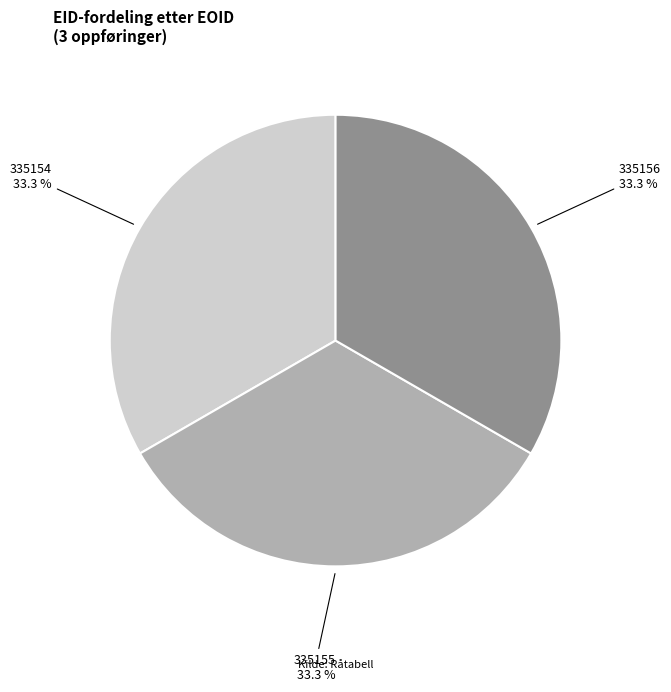

To the nearest percent, what is the combined percentage of 335156 and 335154?

67%